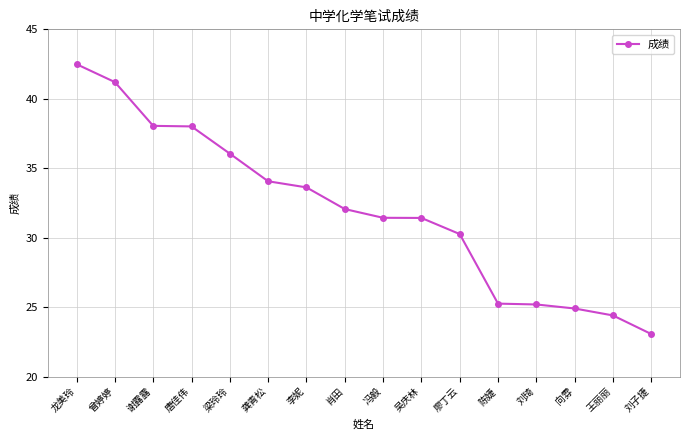

Is it true that the value at 刘琦 is 25.2?

True